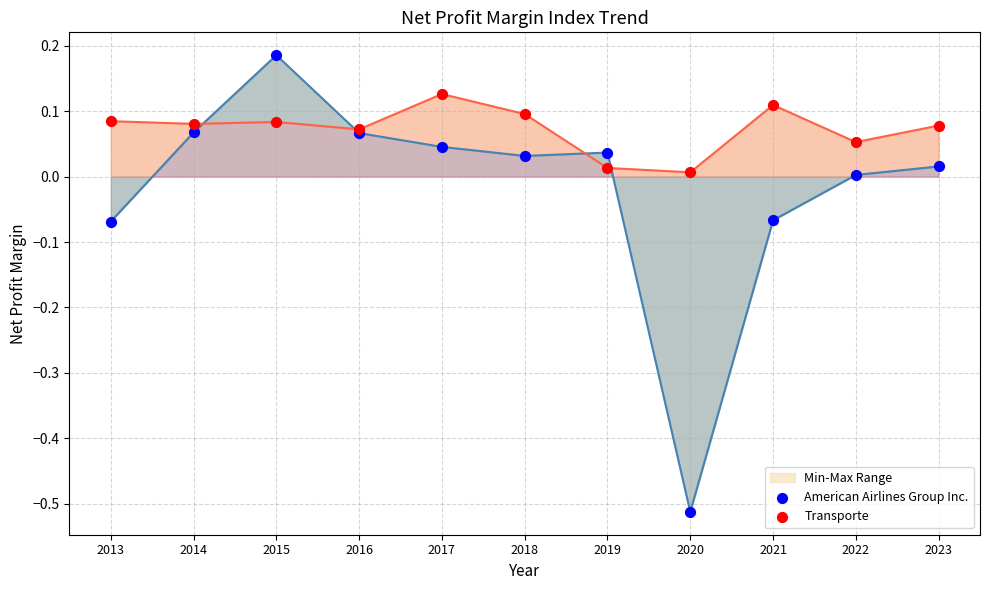

Which series reaches the maximum Y coordinate?

American Airlines Group Inc.